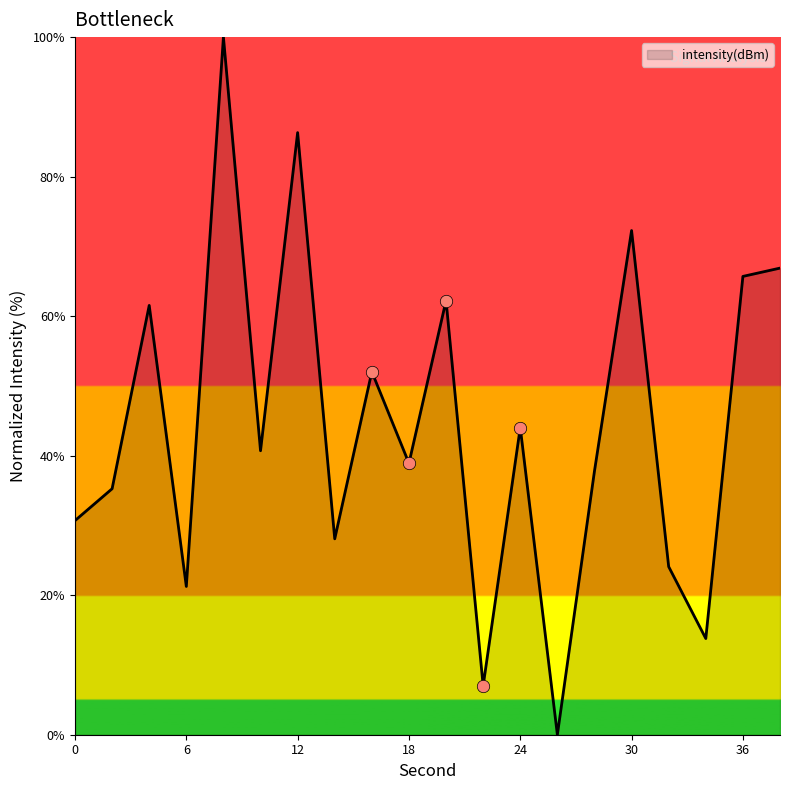

What is the difference between the maximum and minimum values?

100.0